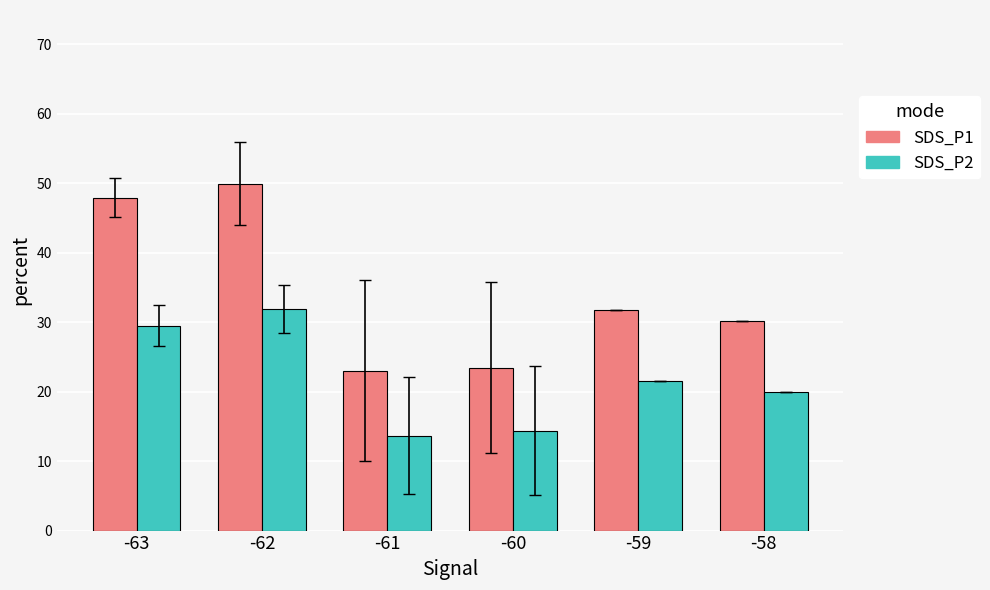

Rank the series by their maximum value, from lowest to highest.

SDS_P2, SDS_P1